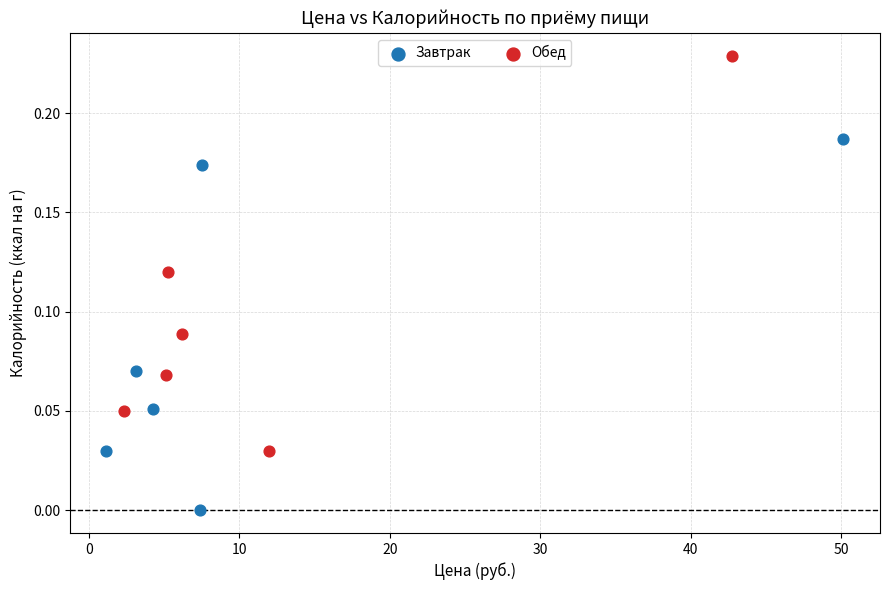

Which series reaches the maximum Y coordinate?

Обед